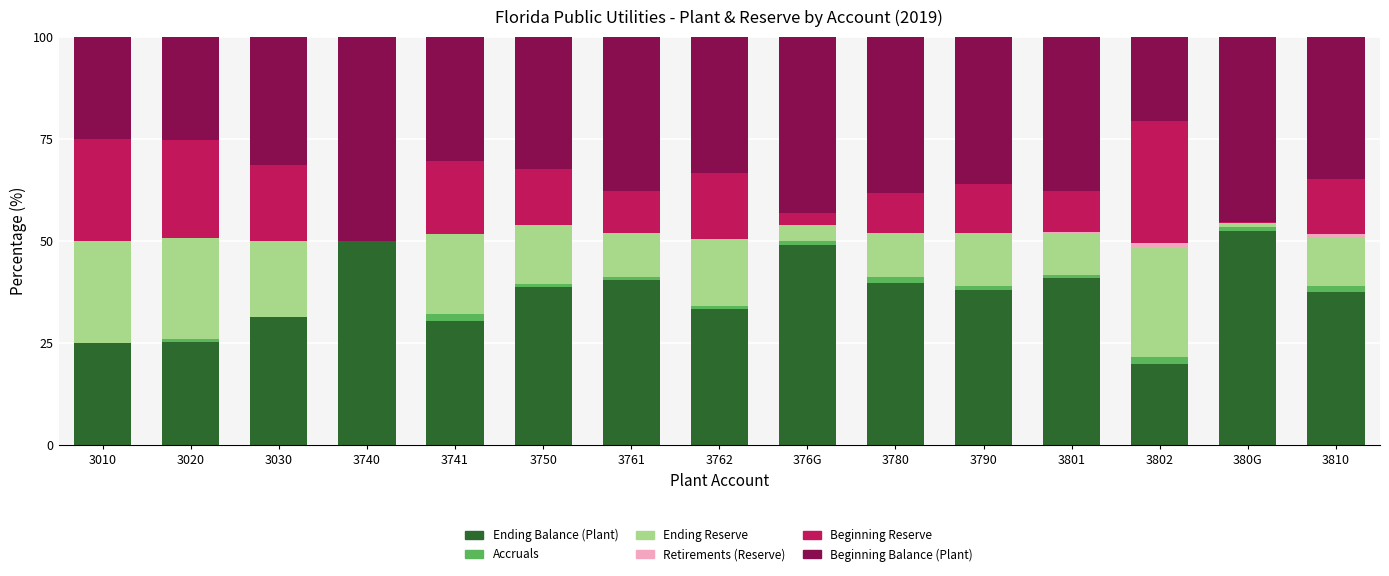

How many values in the Ending Balance (Plant) series exceed 37?

9